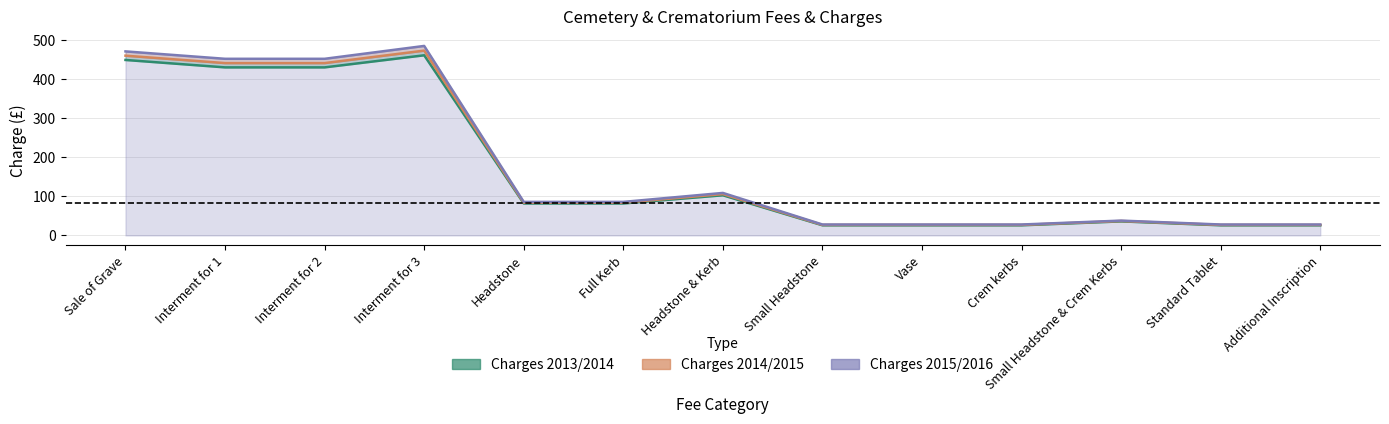

True or false: Charges 2013/2014 has a value of 22 at Small Headstone & Crem Kerbs.

False